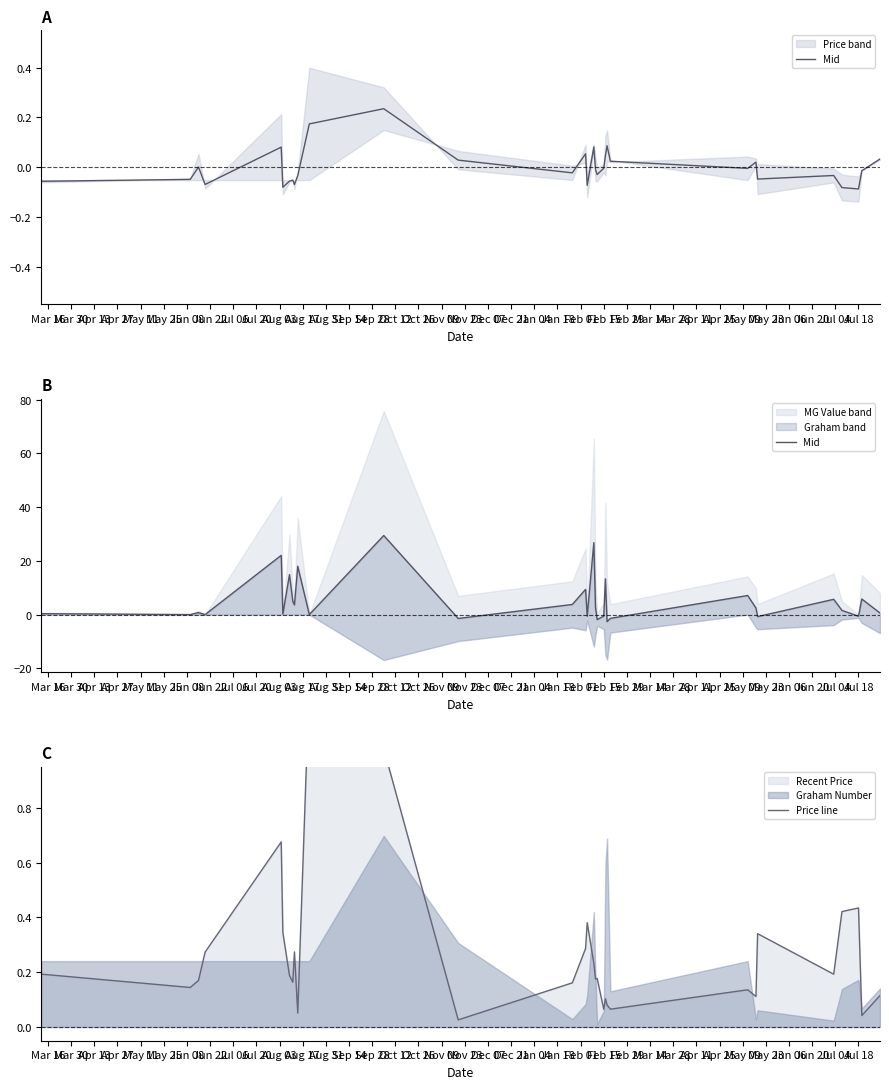

Is the value of Mid at Oct 26 greater than the value of Price line at Aug 31?

Yes